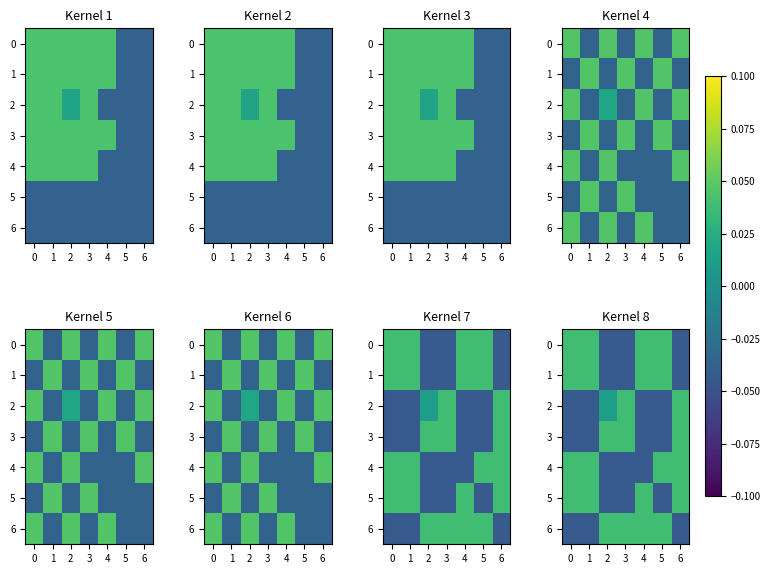

The 5 series shows 0.0 at 6. True or false?

True